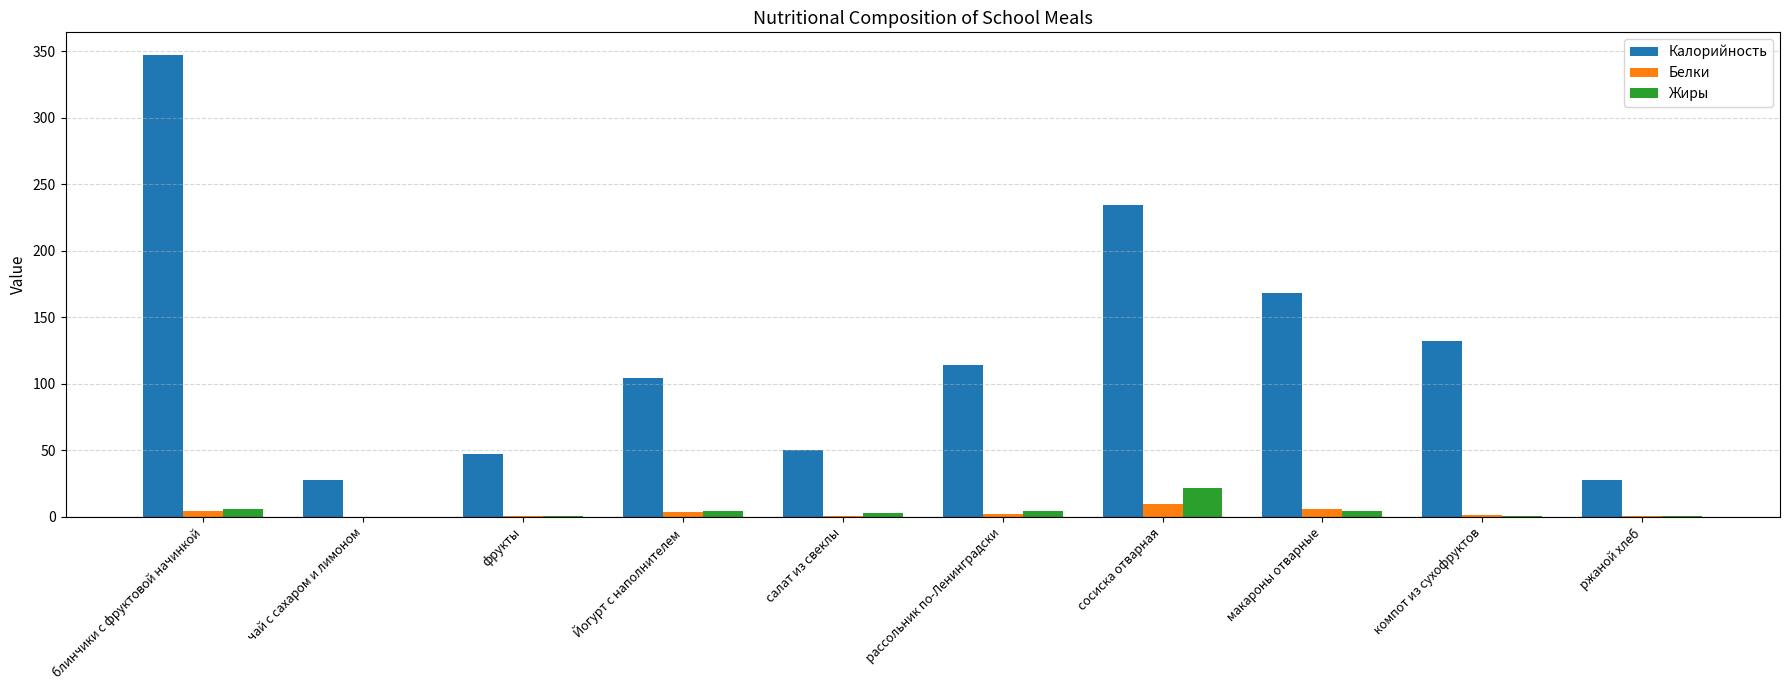

How many categories are shown in the chart?

10